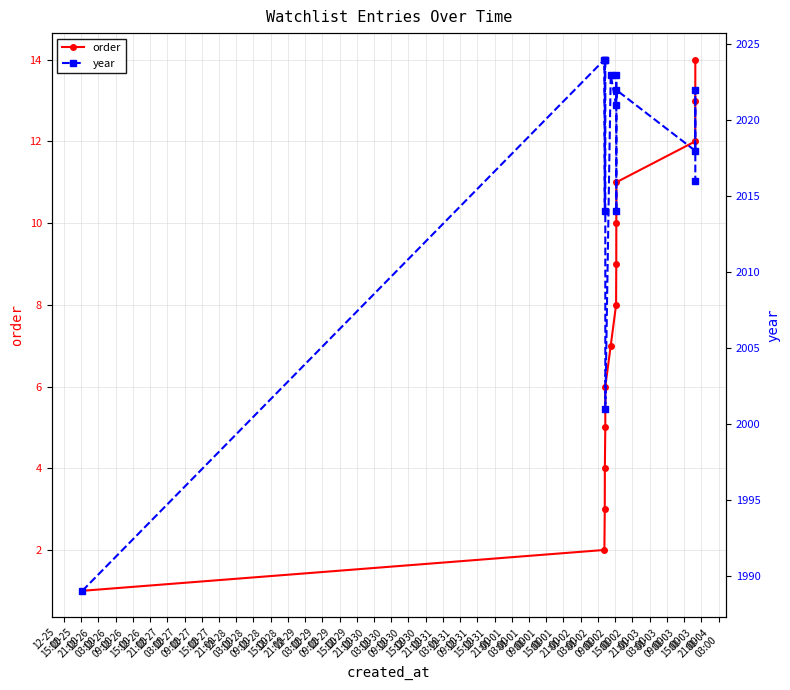

What is the maximum value for year?

2024